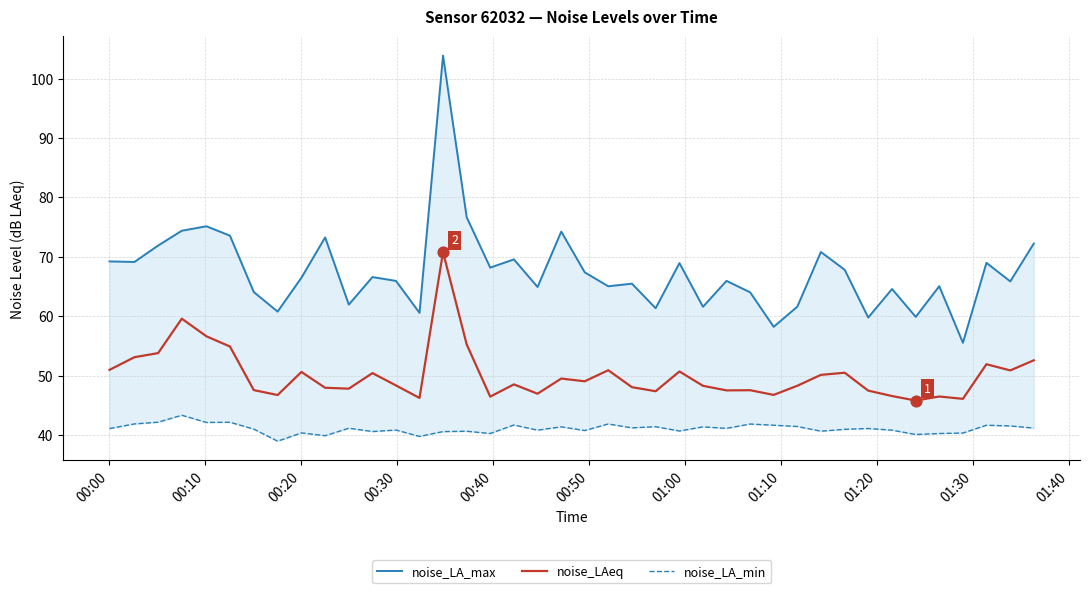

What is the lowest value of the noise_LAeq series?

45.8